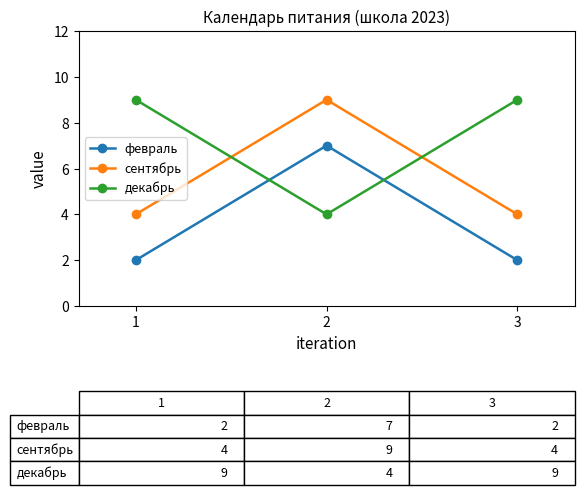

True or false: декабрь has a value of 4 at 1.

False